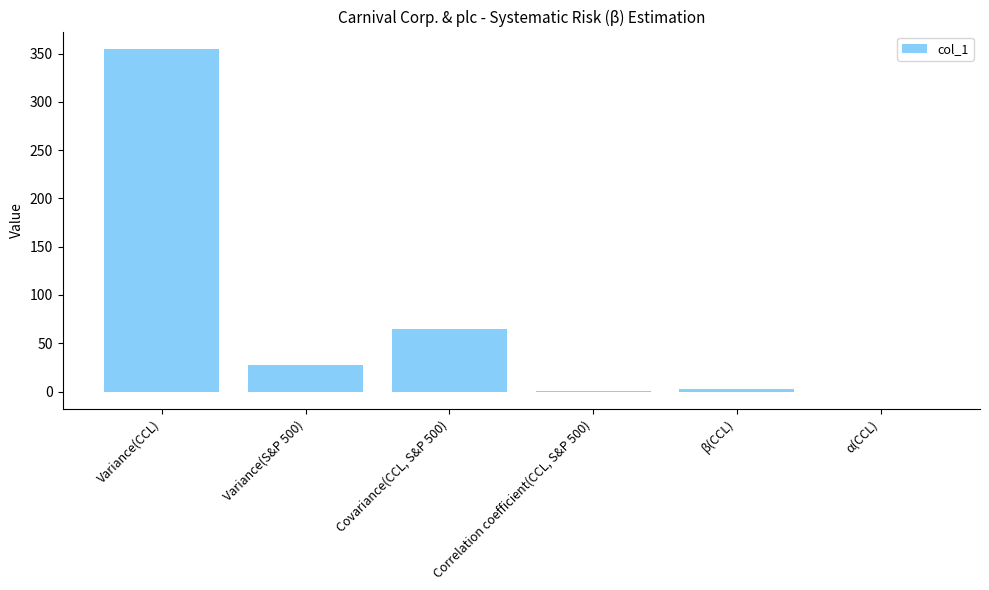

Count the number of categories in the chart.

6